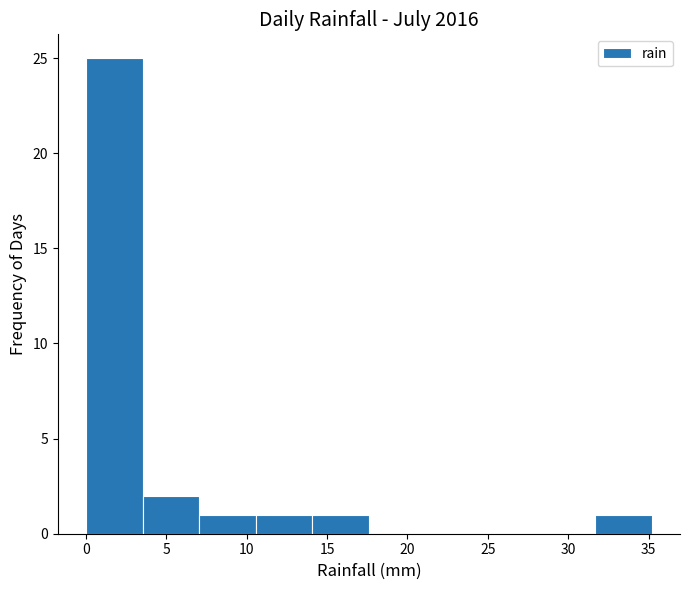

What is the height of the bar covering 10.5 to 14.0 on the x-axis? Neither the bar edges nor the heights are printed on the chart, so give them approximately, as read against the axes.

1